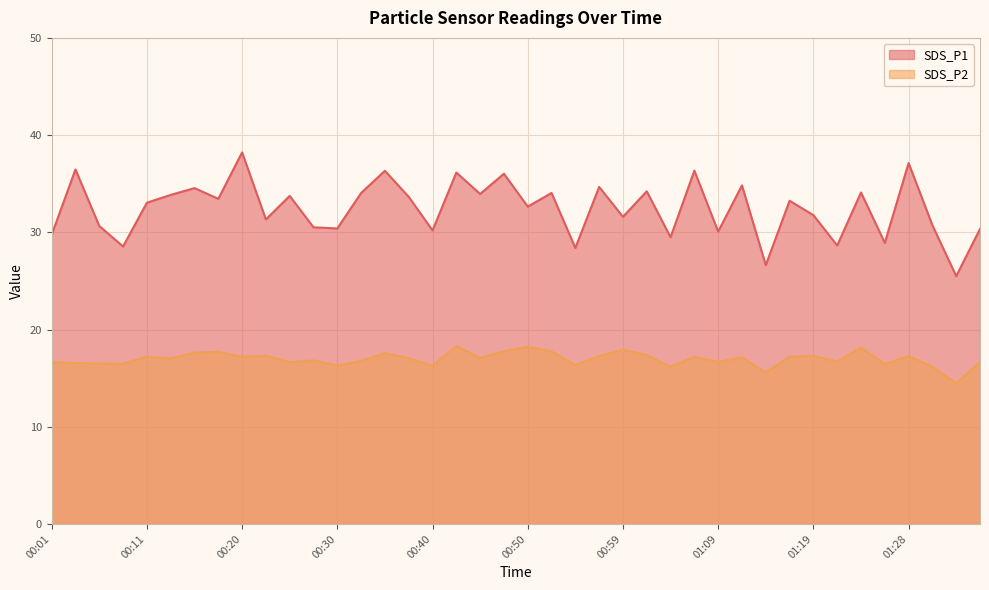

Between 01:26 and 01:33, which is larger?

01:26